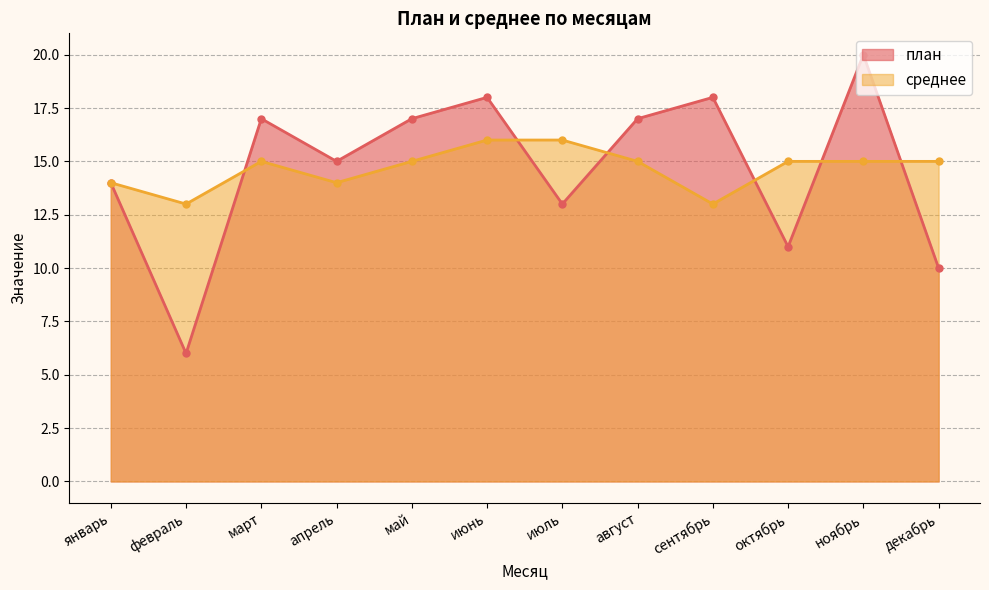

What position from the left is октябрь?

10